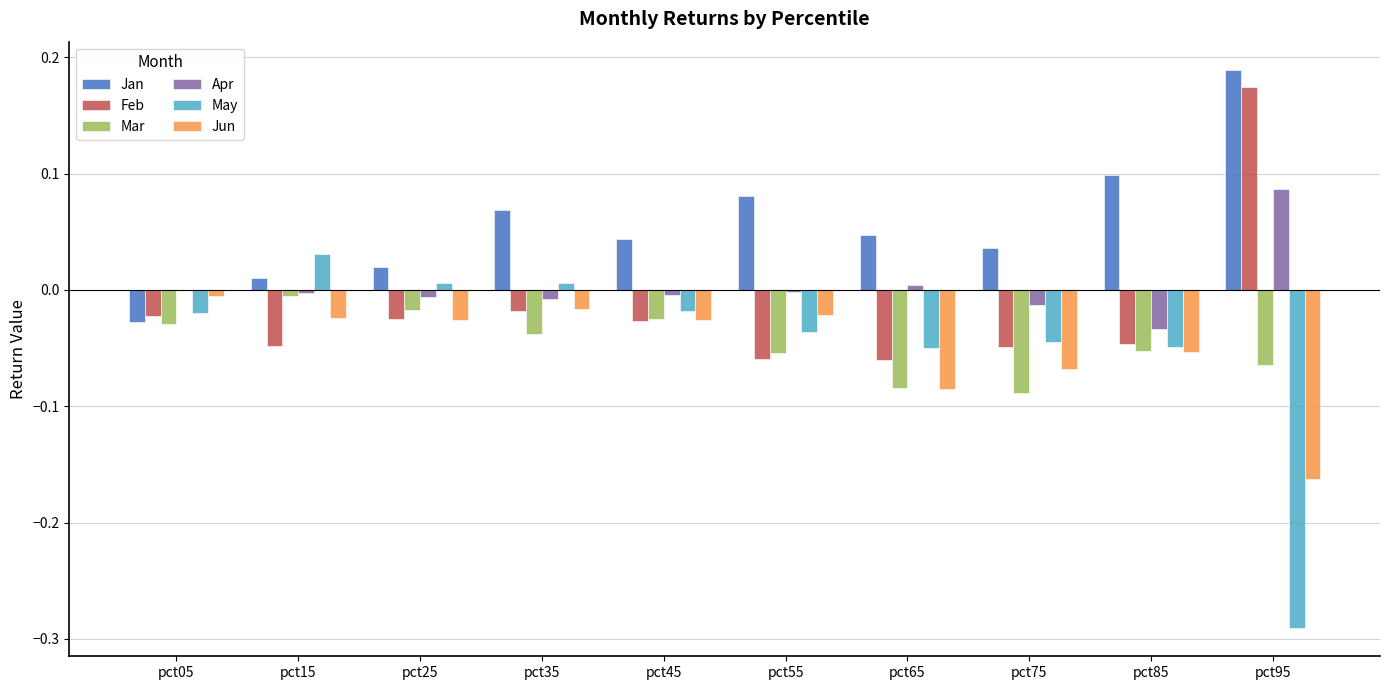

Which series has the largest total across all categories?

Jan